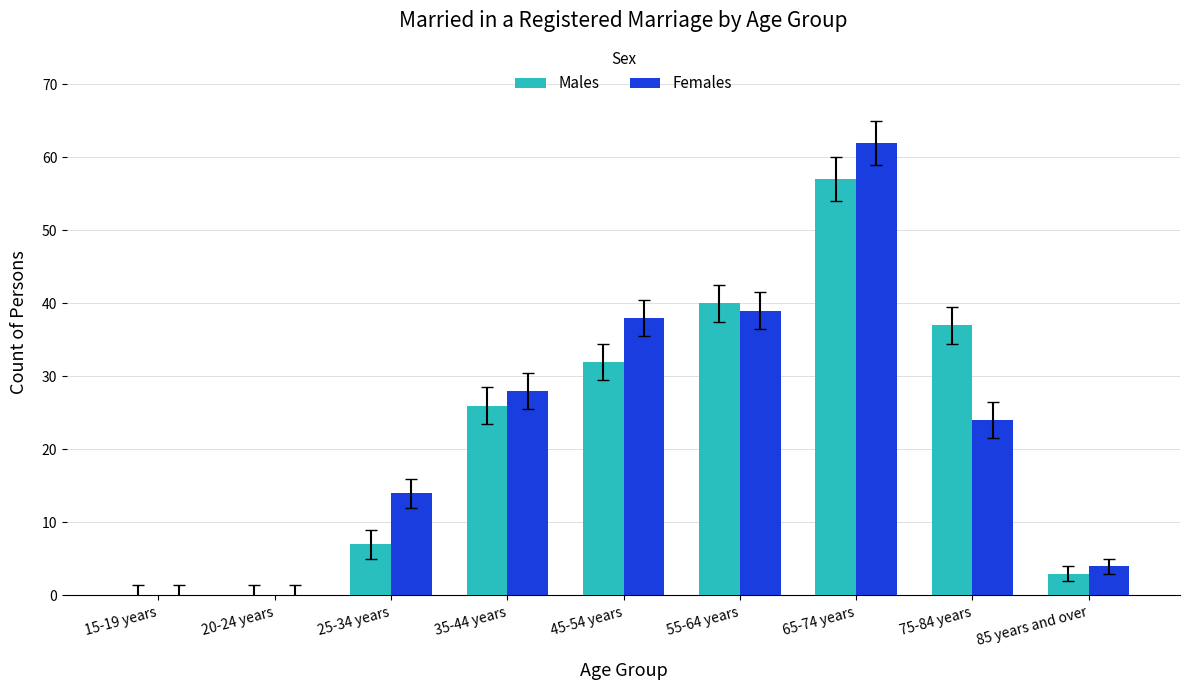

At which category does the chart reach its peak across all series?

65-74 years